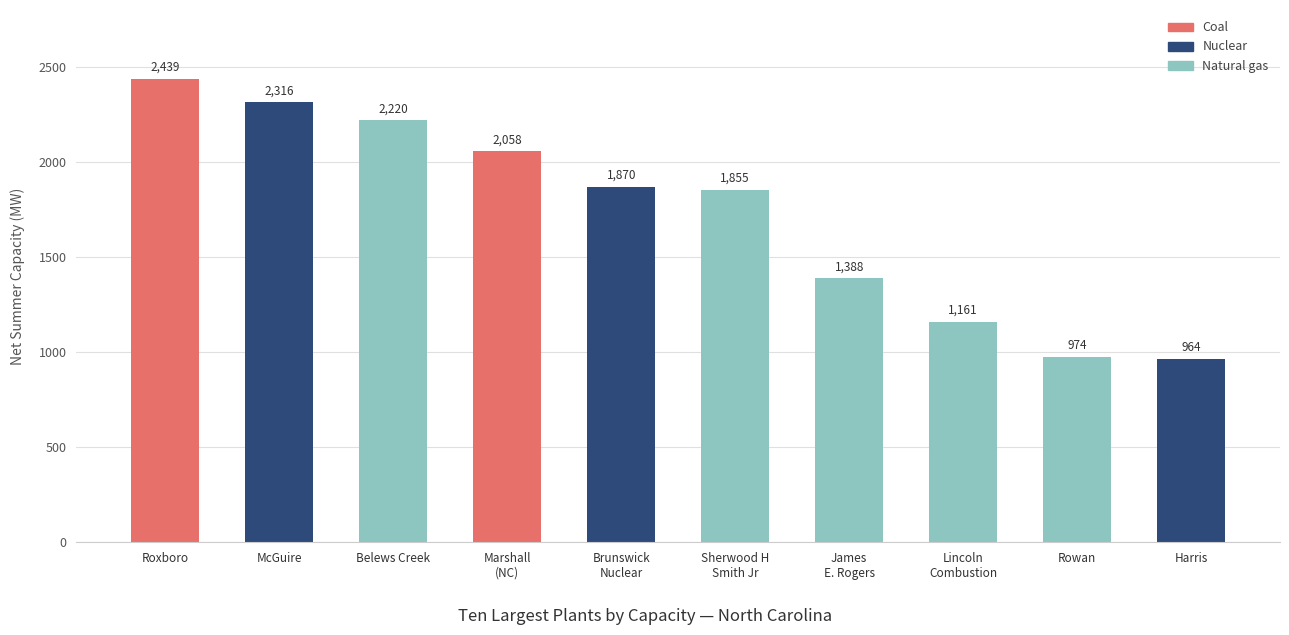

Rank the categories by value from highest to lowest.

Roxboro, McGuire, Belews Creek, Marshall
(NC), Brunswick
Nuclear, Sherwood H
Smith Jr, James
E. Rogers, Lincoln
Combustion, Rowan, Harris